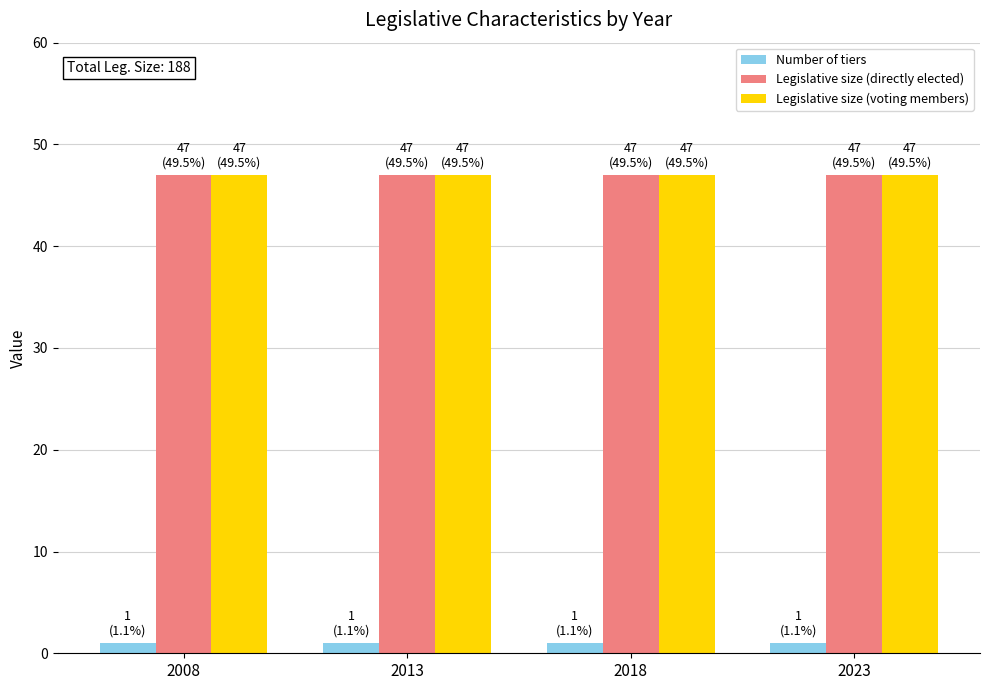

What is the sum of all Number of tiers values?

4